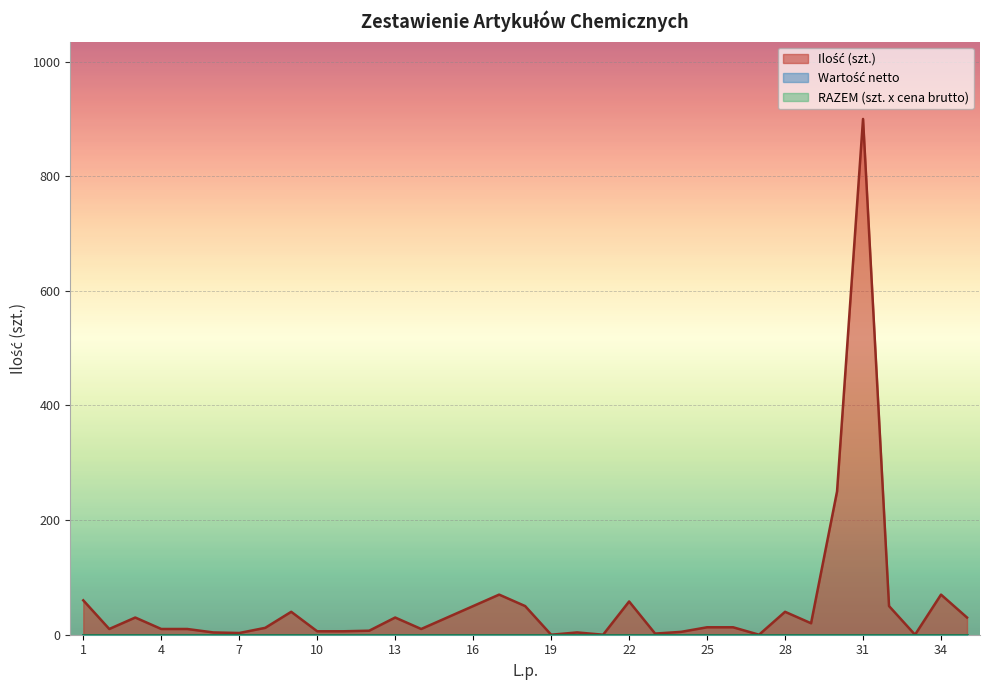

At which label does Wartość netto reach its peak?

1